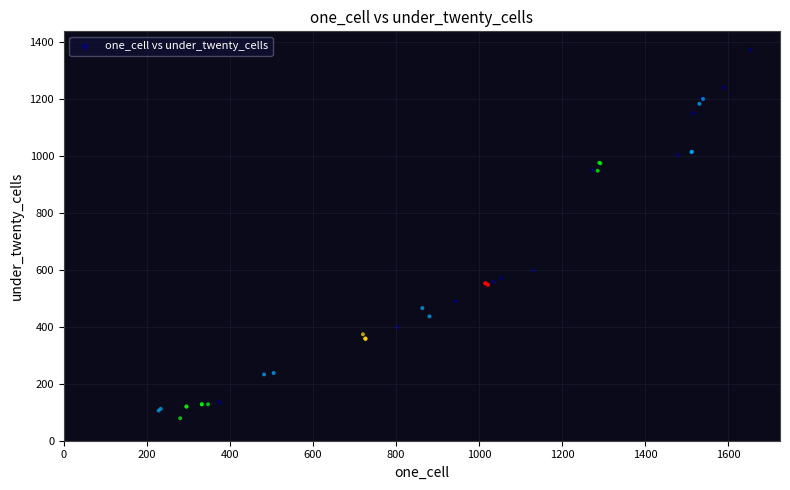

What Y value in the scatter plot is closest to 726?

598